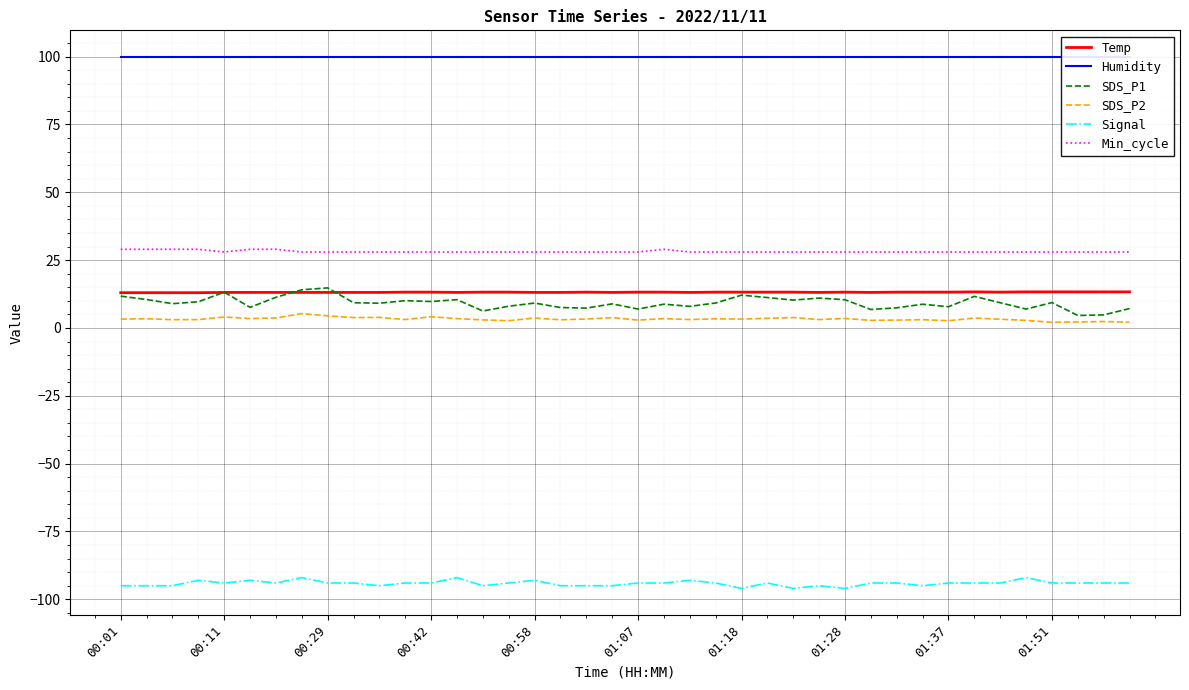

Does the chart display data point markers on the line(s)?

No